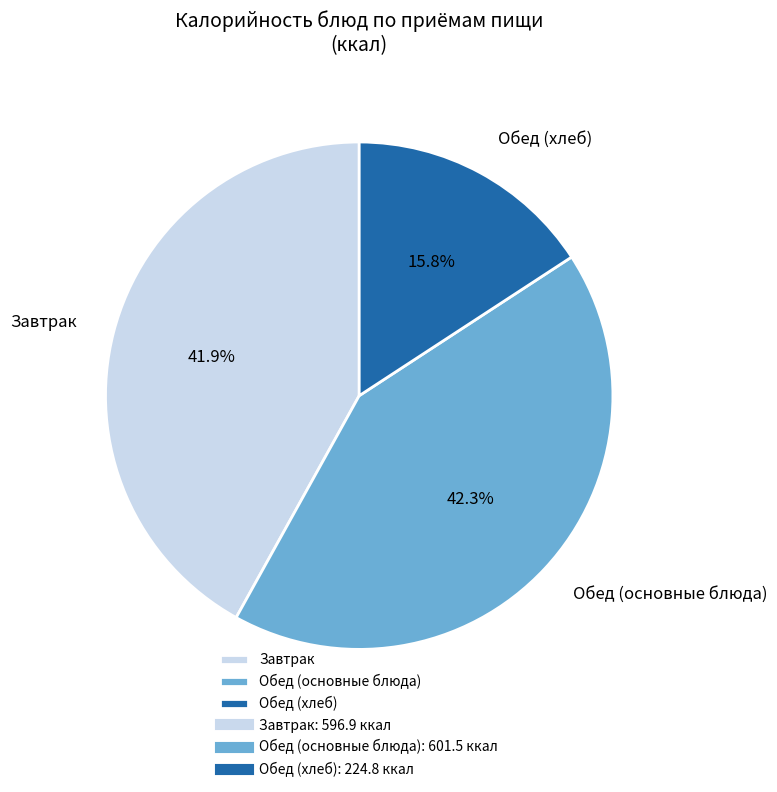

Which has a higher value, Обед (хлеб) or Обед (основные блюда)?

Обед (основные блюда)